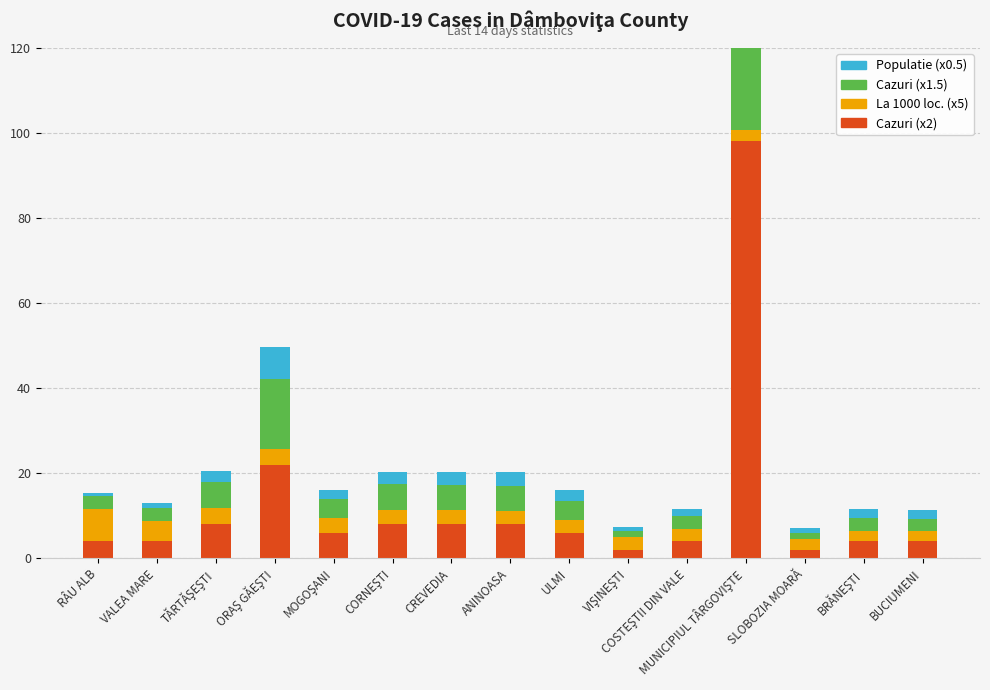

Between CORNEŞTI and ANINOASA, which series saw the biggest shift?

La 1000 loc. (x5)